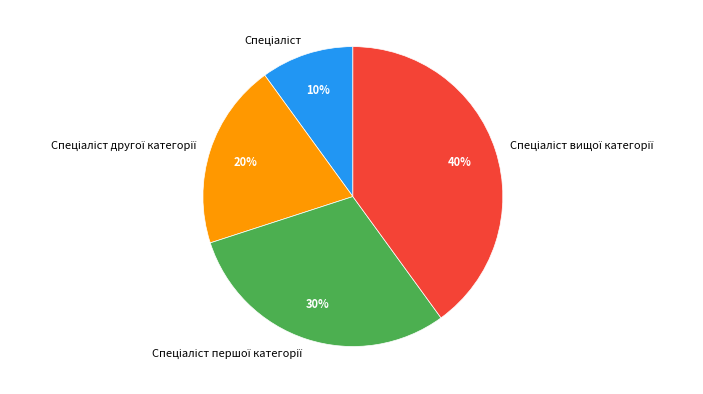

To the nearest percent, what is the difference between the largest and smallest slice percentages?

30%